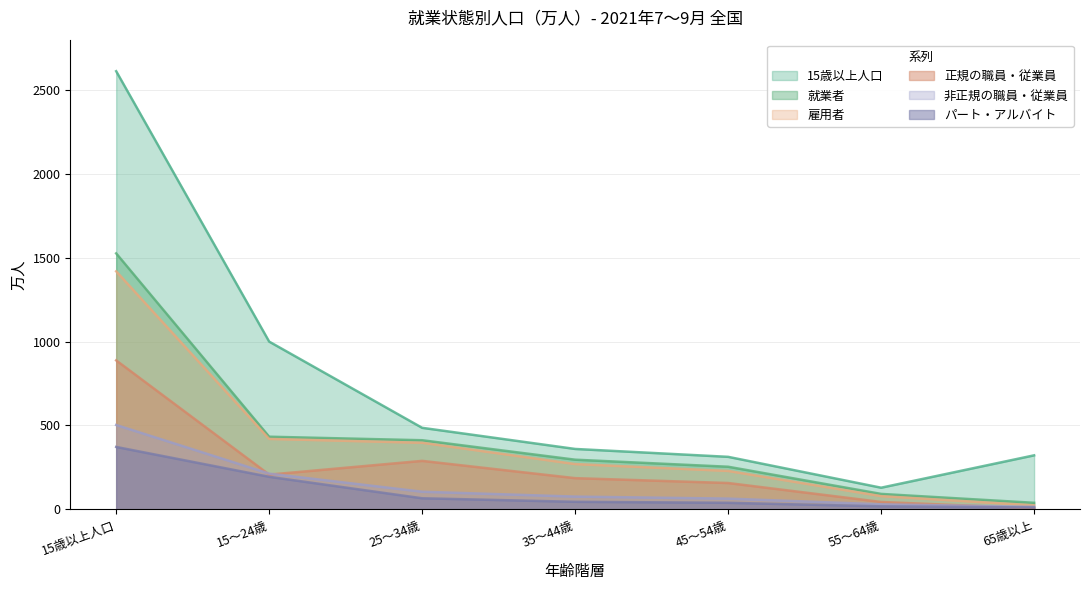

What is the difference between the maximum and minimum values in the 15歳以上人口 series?

2483